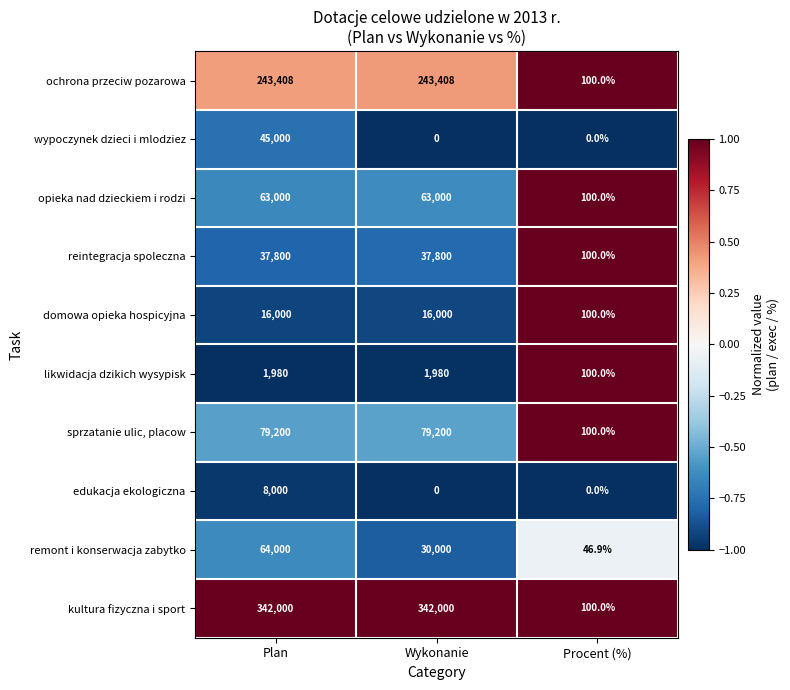

How many distinct data groups are displayed?

10